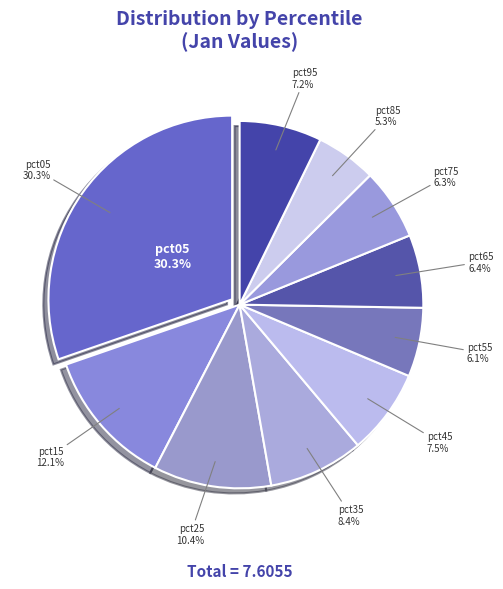

Is it true that pct85 is 15% of the pie?

False